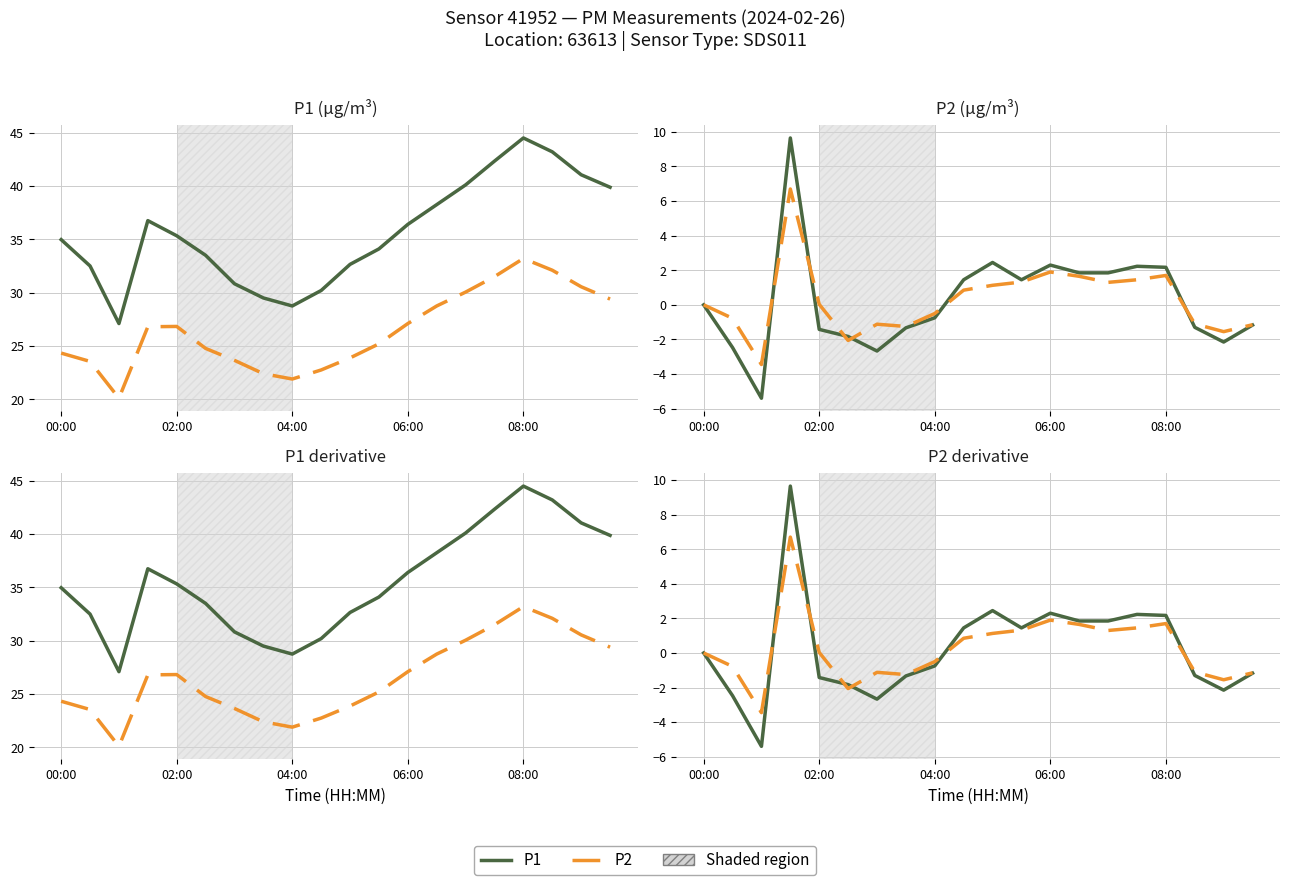

True or false: P1 and P2 cross at least once.

True